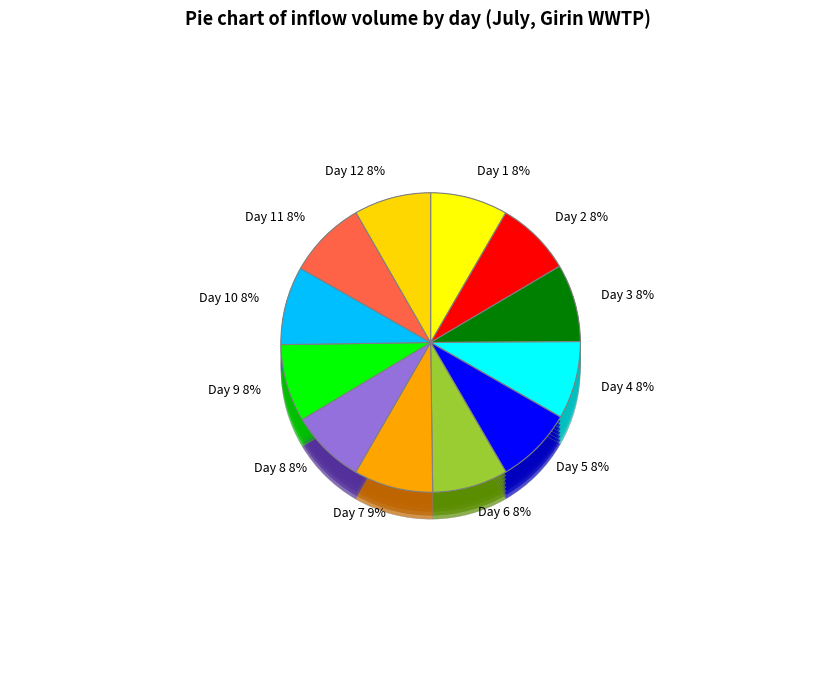

Rank the categories by value from lowest to highest.

8, 2, 6, 12, 5, 1, 9, 4, 3, 11, 10, 7